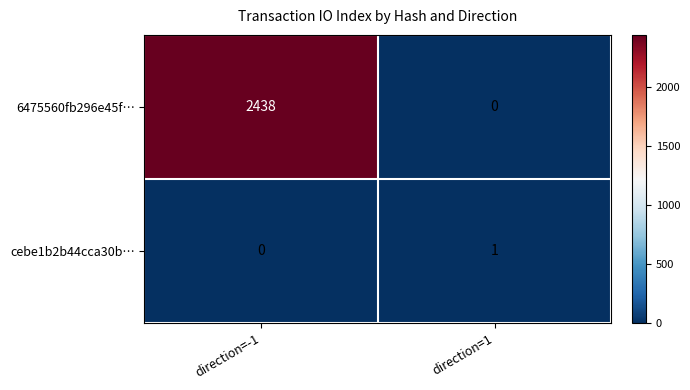

Rank the series by their maximum value, from highest to lowest.

6475560fb296e45f…, cebe1b2b44cca30b…